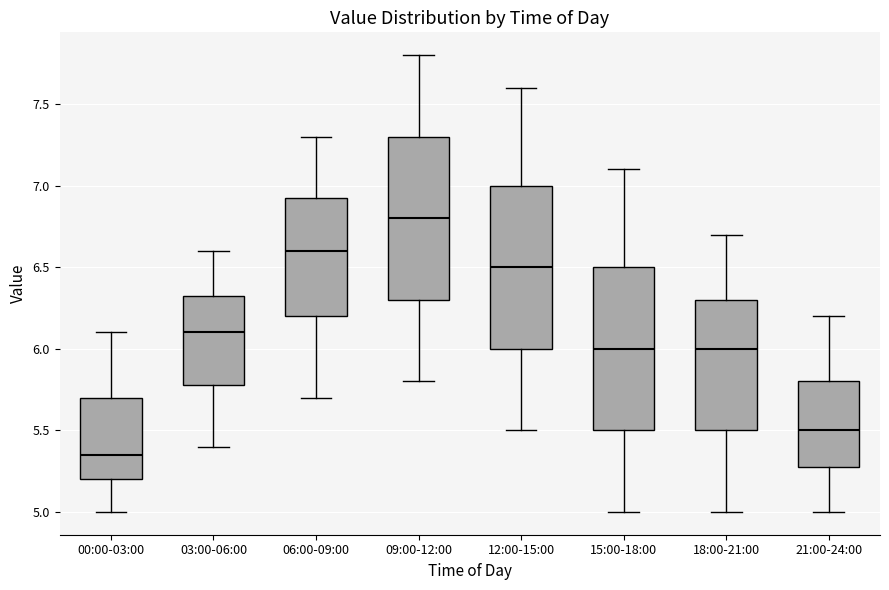

Which box has the highest median line?

09:00-12:00